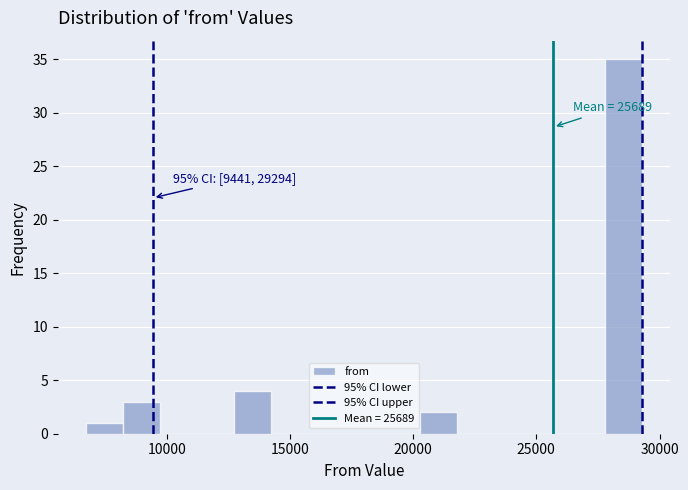

Around what value on the x-axis is the tallest bar? Give the approximate position of its centre, as read against the axis.

28500